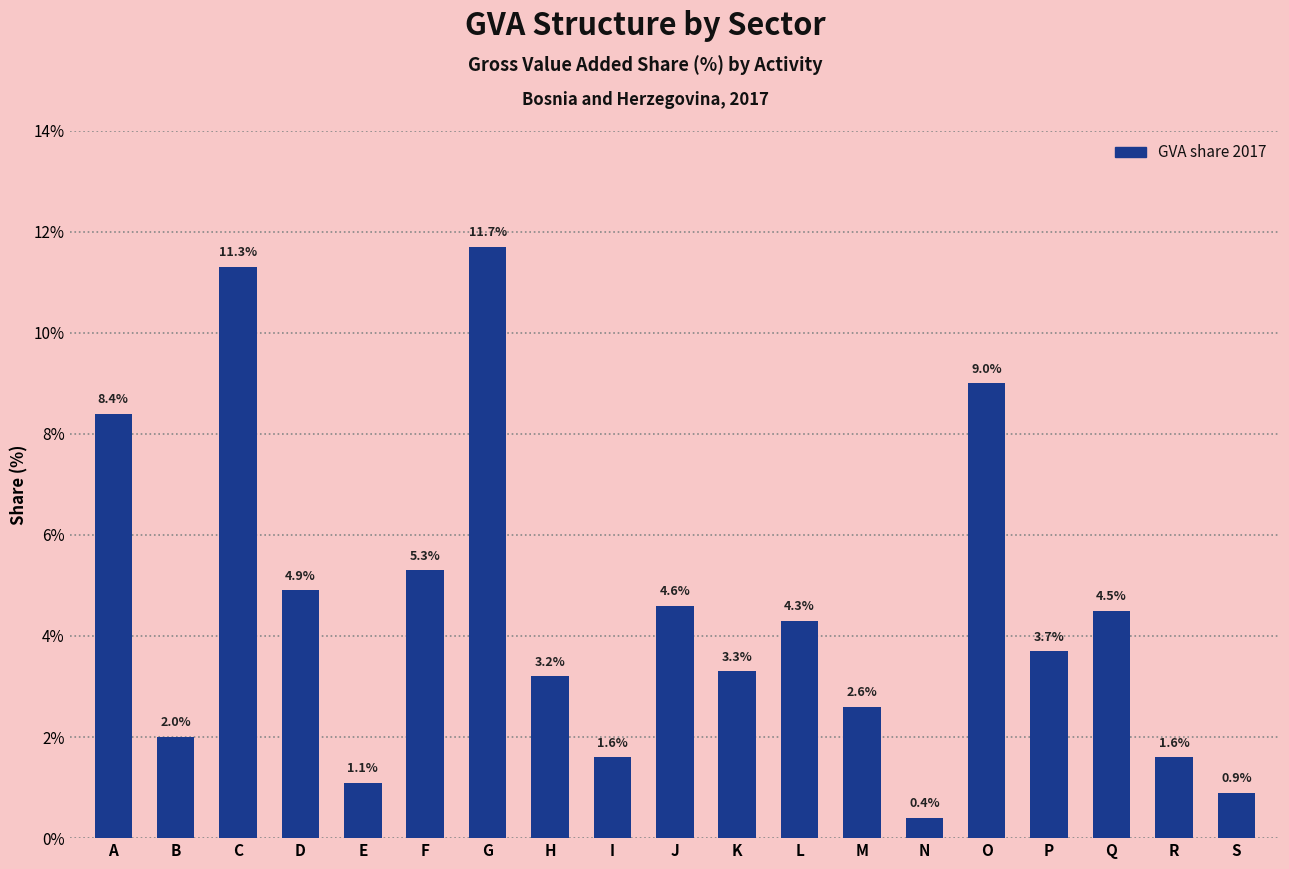

Reading right to left, list all the values displayed in this chart.

0.9	1.6	4.5	3.7	9.0	0.4	2.6	4.3	3.3	4.6	1.6	3.2	11.7	5.3	1.1	4.9	11.3	2.0	8.4